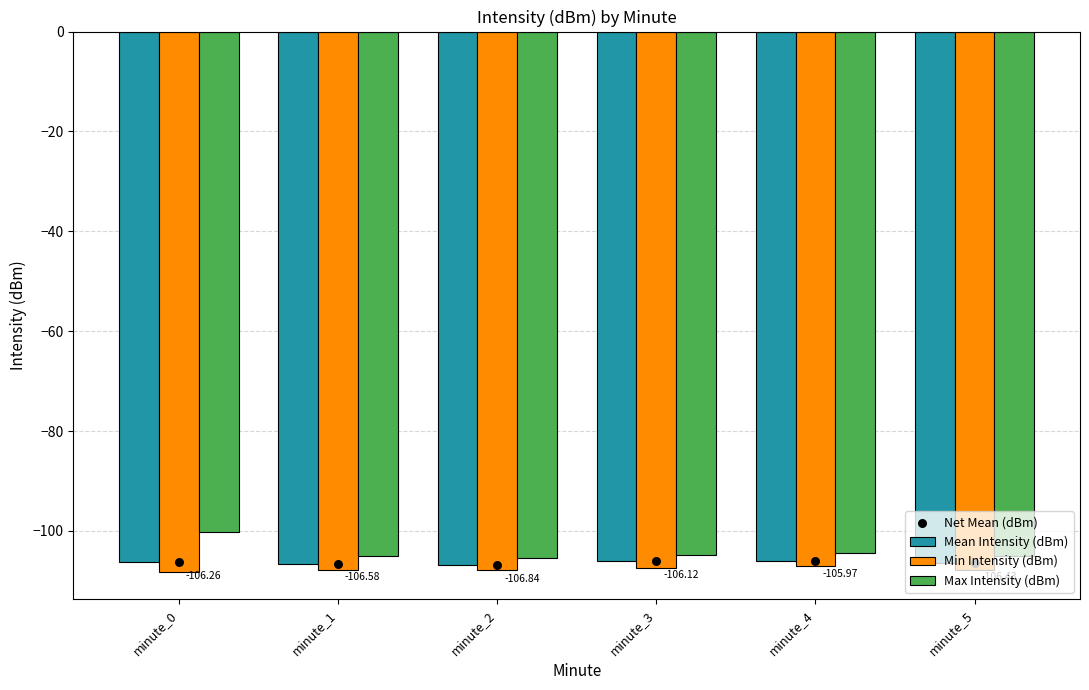

Which series has the largest Y range (max minus min)?

Max Intensity (dBm)